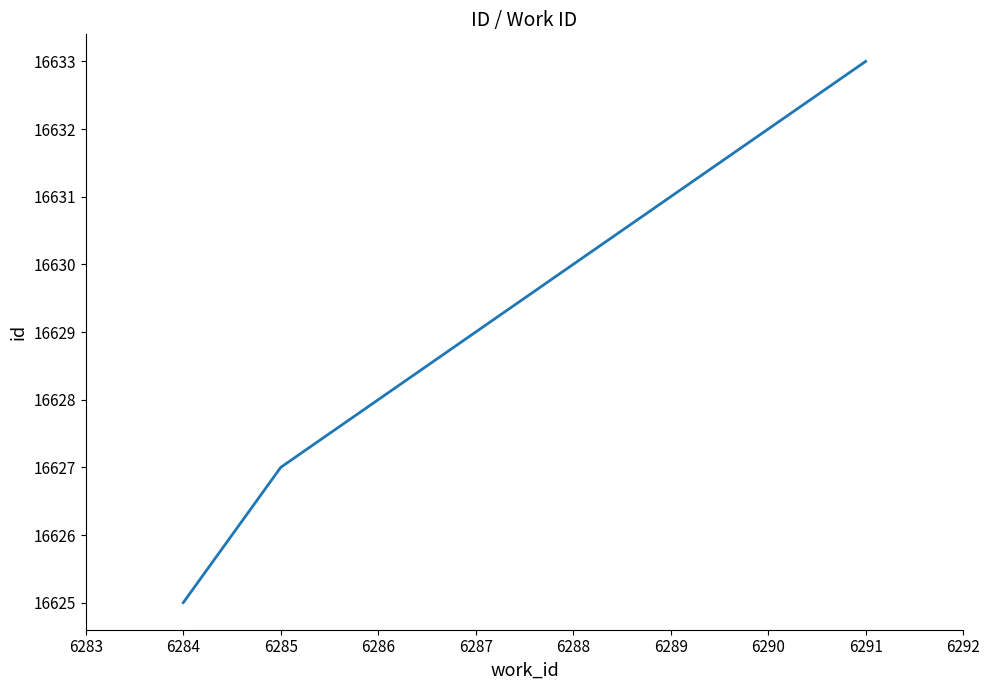

Rank the categories by value from highest to lowest.

6291, 6290, 6289, 6288, 6287, 6286, 6285, 6284